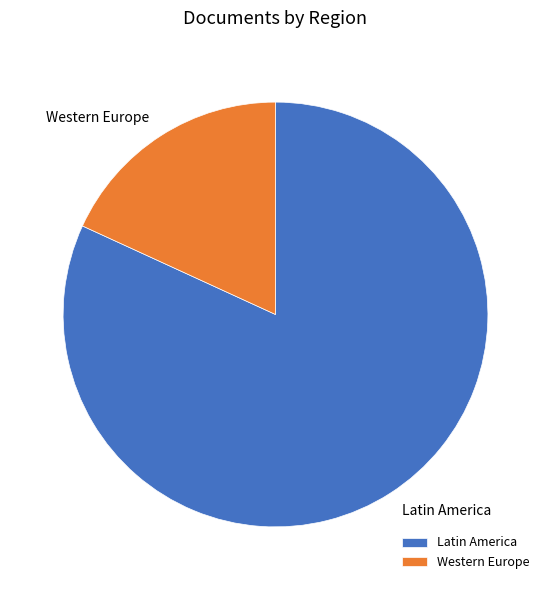

How many slices are in this pie chart?

2